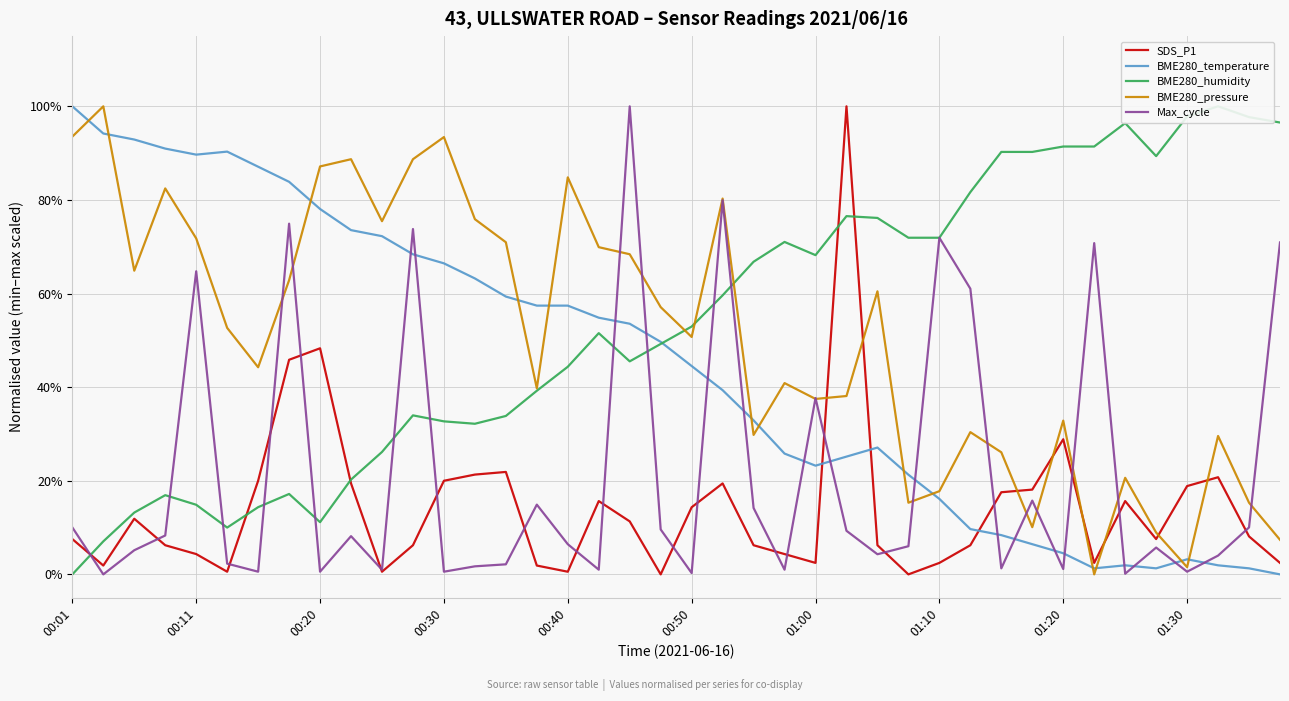

How many interior local valleys does the BME280_pressure series have?

11